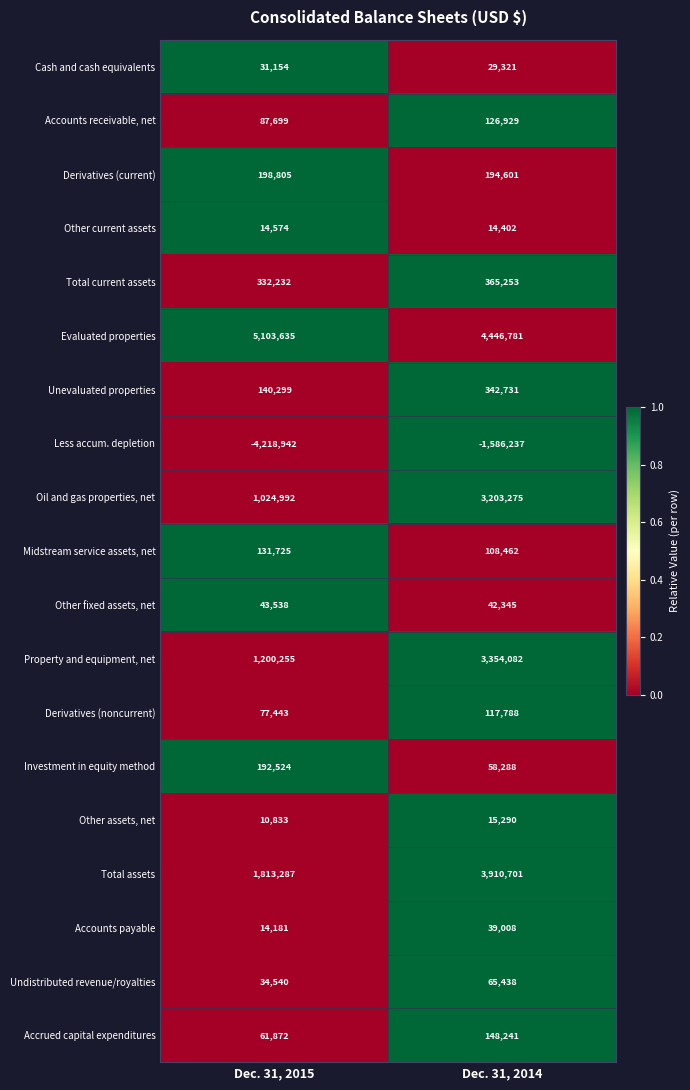

Which series has the largest range (max minus min)?

Less accum. depletion